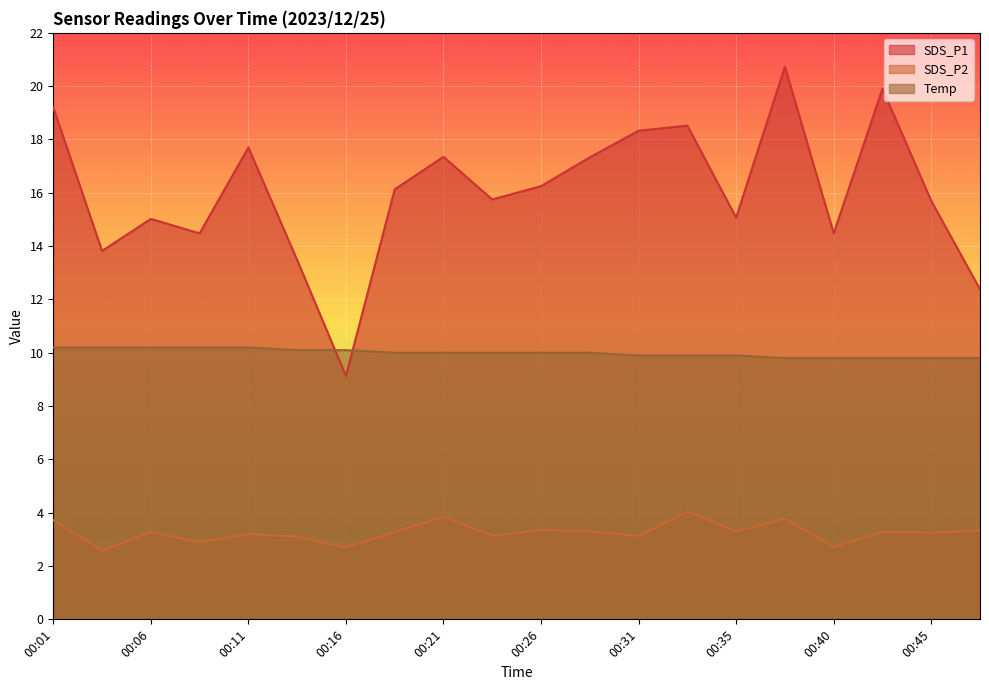

Is the value of SDS_P2 at 00:40 greater than the value of SDS_P1 at 00:11?

No